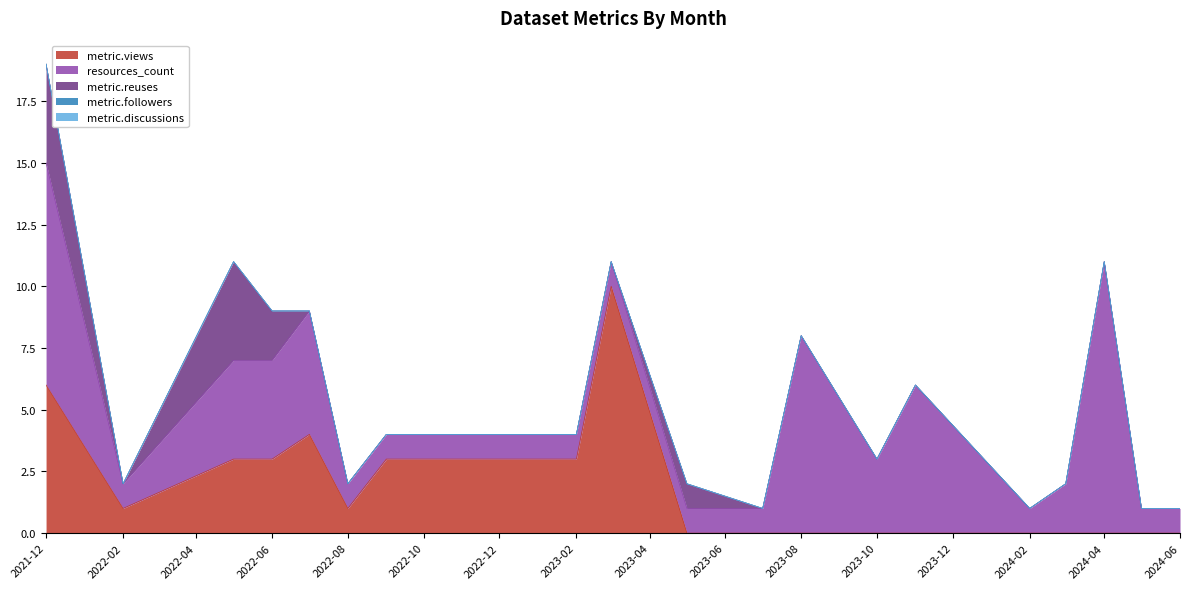

At which label does metric.reuses reach its minimum?

2022-02